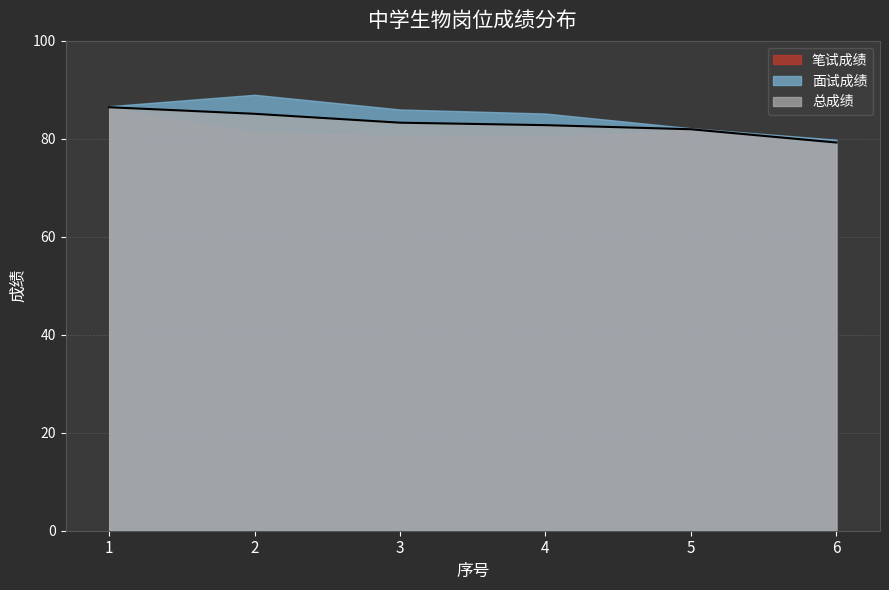

Which series has the largest total across all categories?

面试成绩